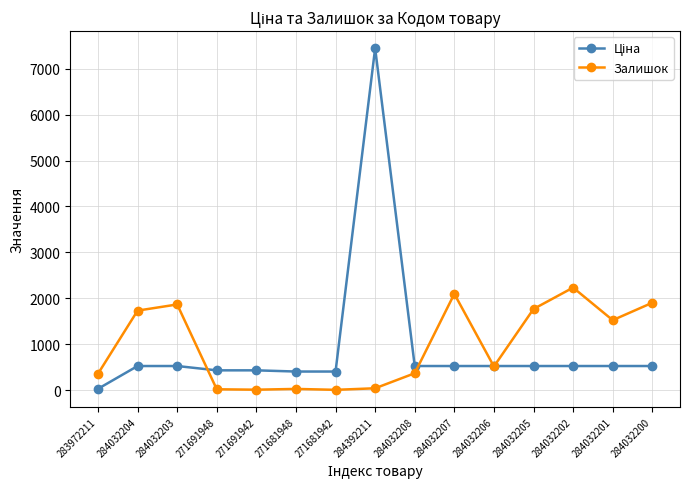

Is it true that Залишок equals 360.0 at 283972211?

True